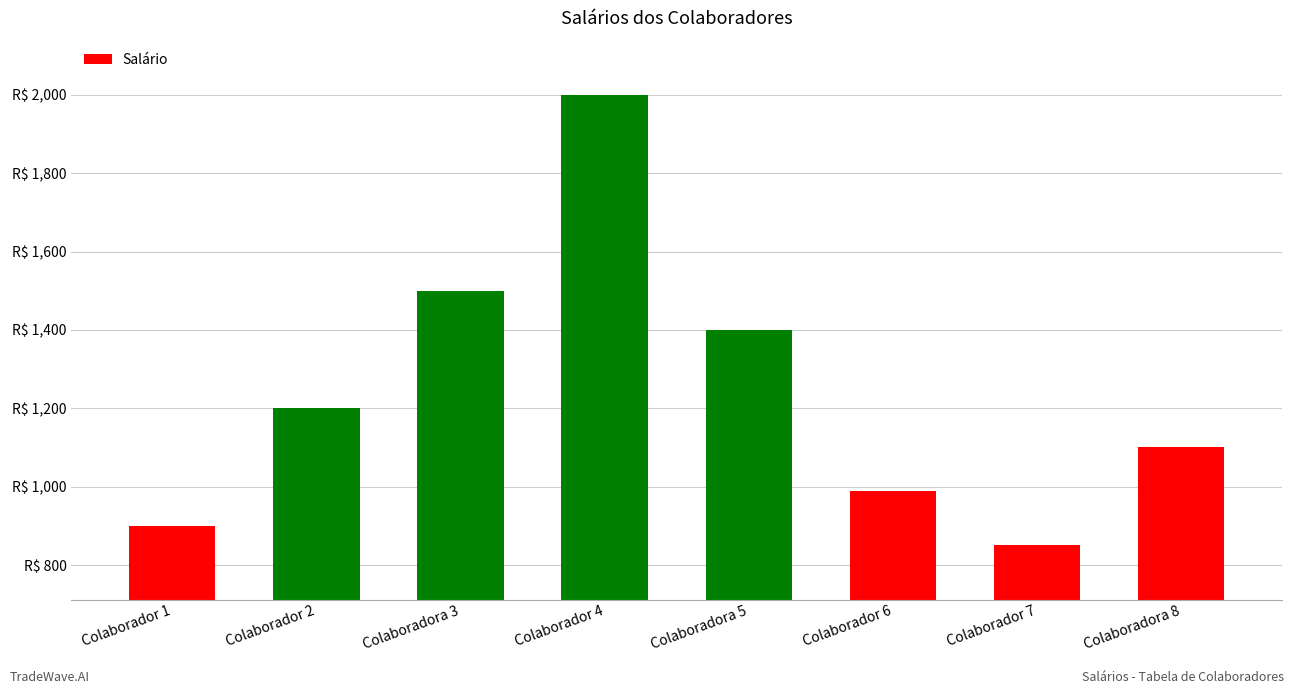

Are the bars horizontal?

No